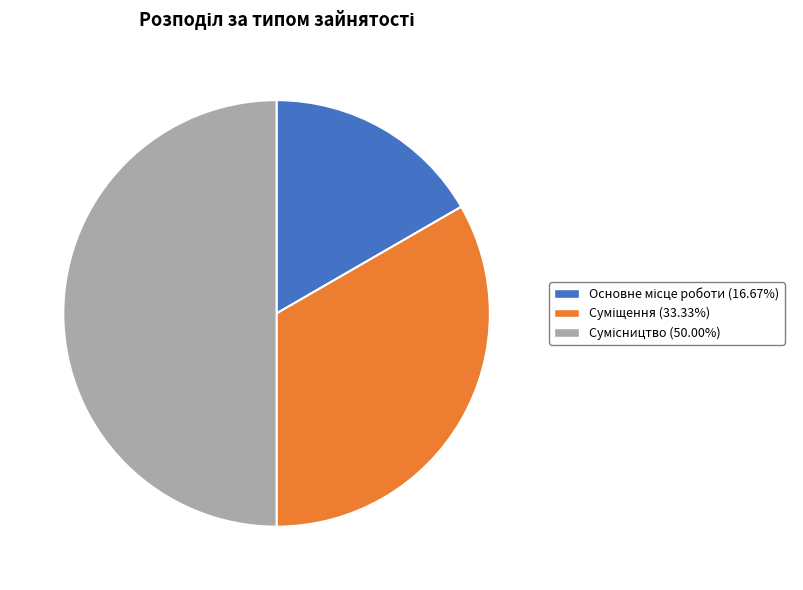

How many slices are in this pie chart?

3